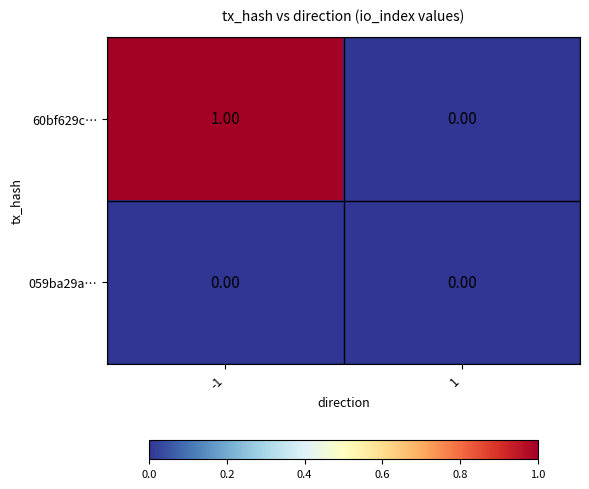

List the series in order of their overall mean, highest first.

60bf629c…, 059ba29a…